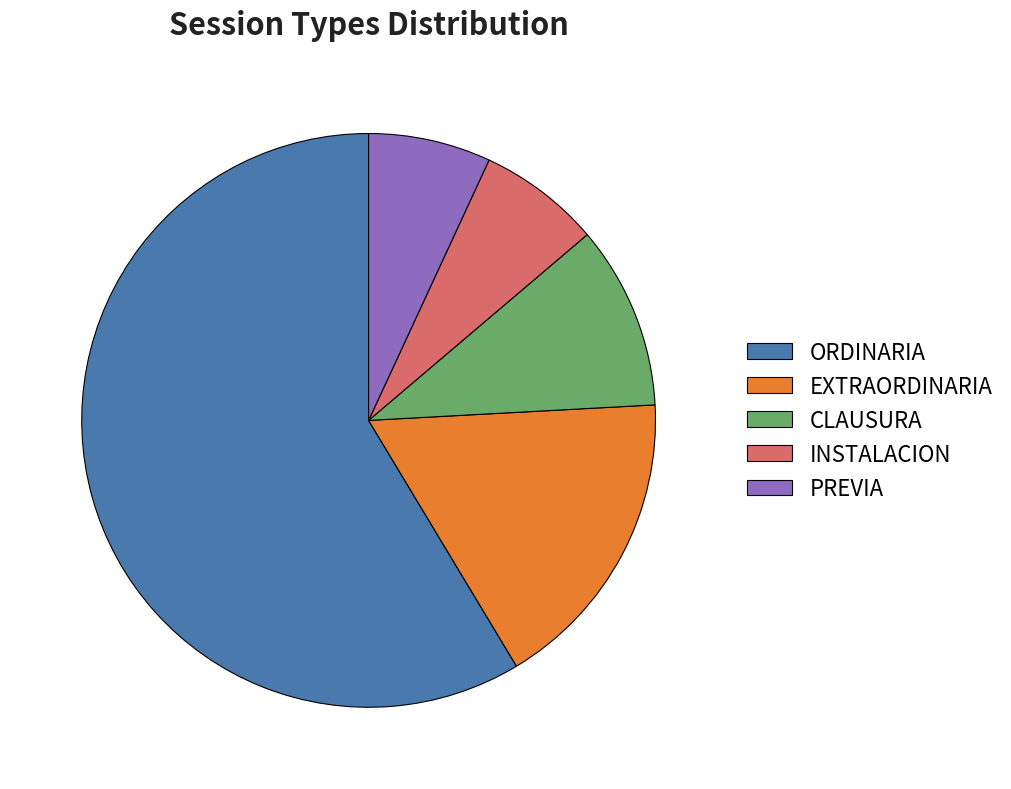

Is the sum of INSTALACION and PREVIA greater than half?

No